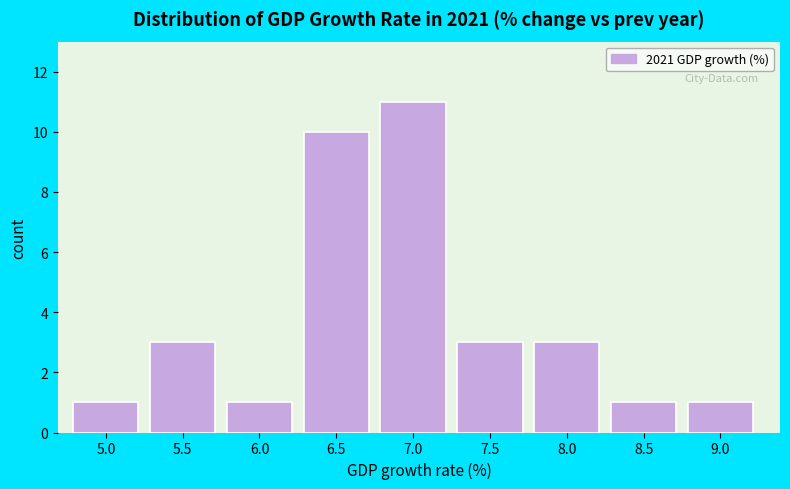

Reading left to right, extract all data points from this chart.

5.0=1	5.5=3	6.0=1	6.5=10	7.0=11	7.5=3	8.0=3	8.5=1	9.0=1